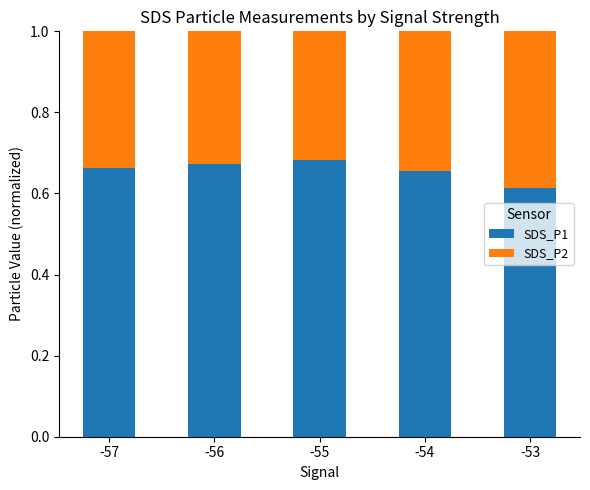

At which label is SDS_P1 closest to 0?

-53